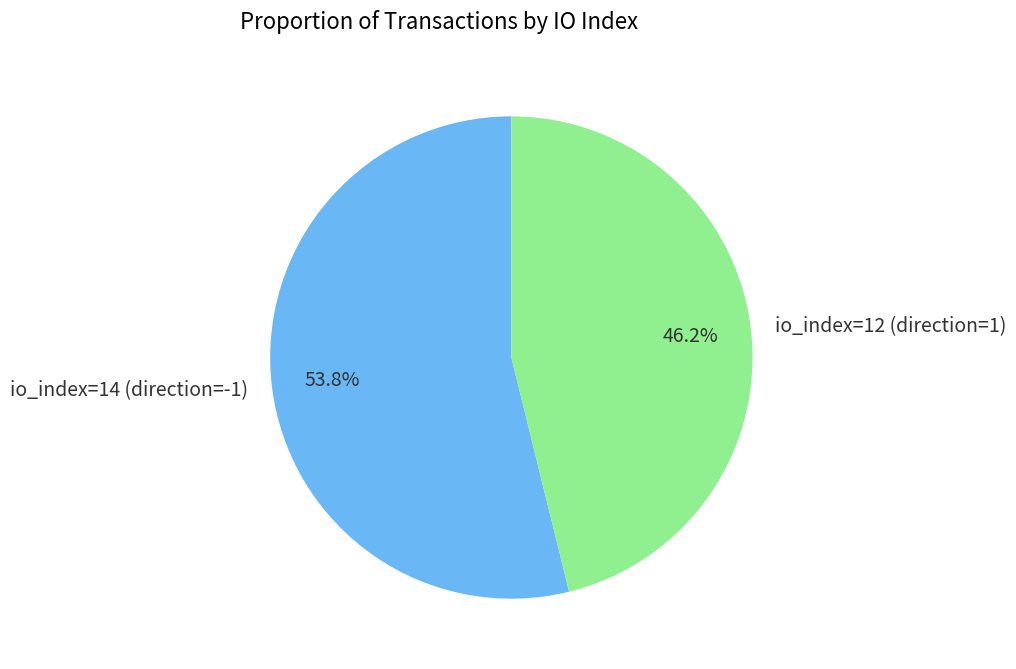

How many slices are in this pie chart?

2